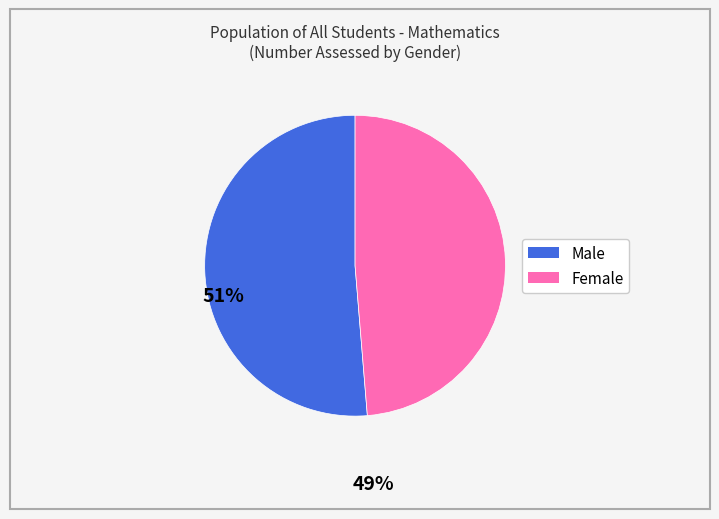

Between Female and Male, which is larger?

Male